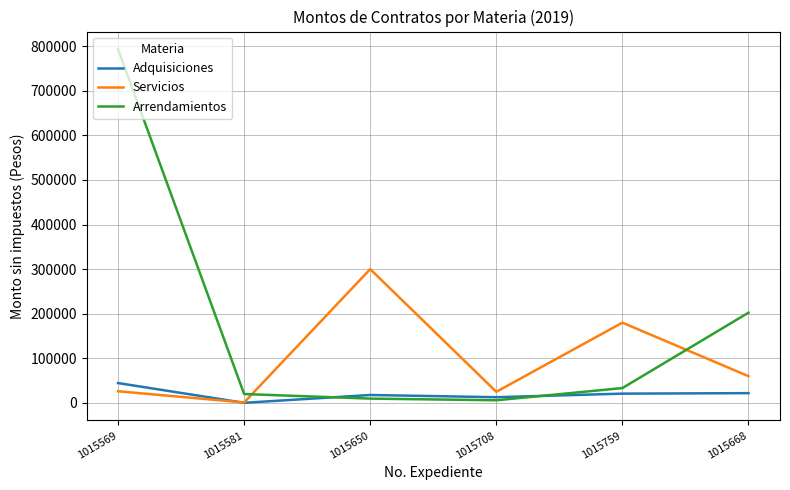

What is the sum of the Arrendamientos values at 1015668 and 1015569?

995303.6